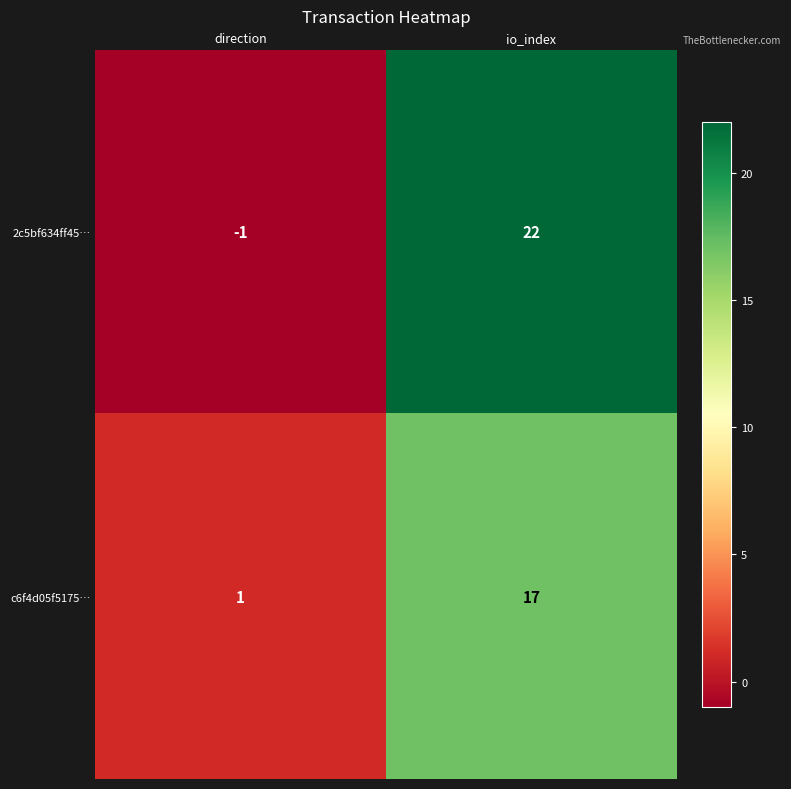

List the series in order of their peak value, highest first.

2c5bf634ff45…, c6f4d05f5175…